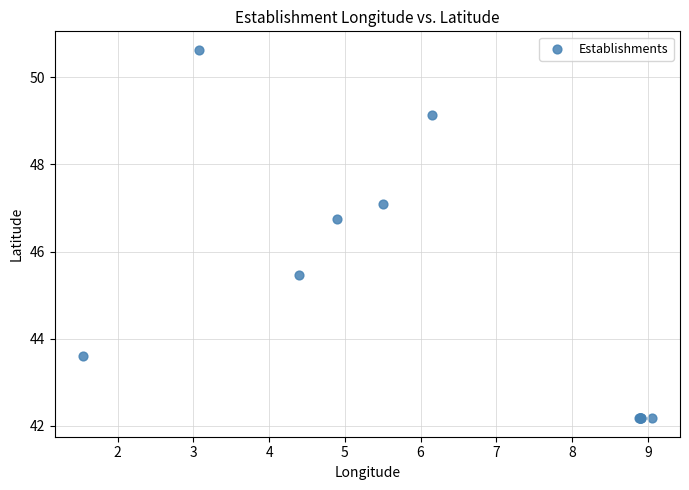

What Y value in the scatter plot is closest to 46?

45.5